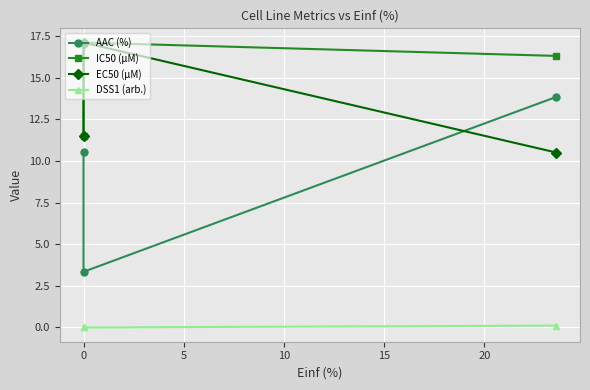

Which series has the largest total across all categories?

IC50 (µM)